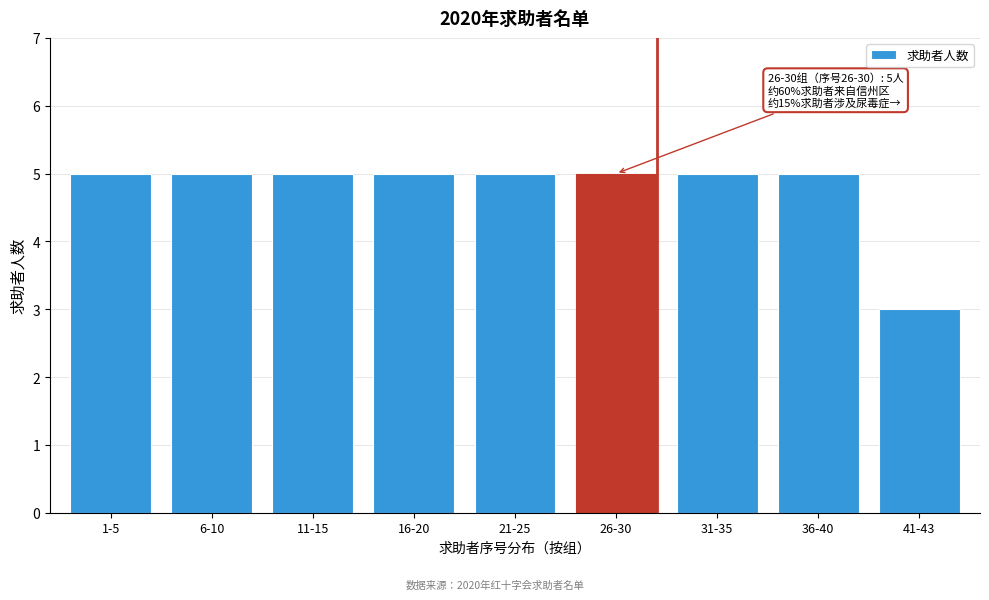

Reading left to right, list all the values displayed in this chart.

5	5	5	5	5	5	5	5	3